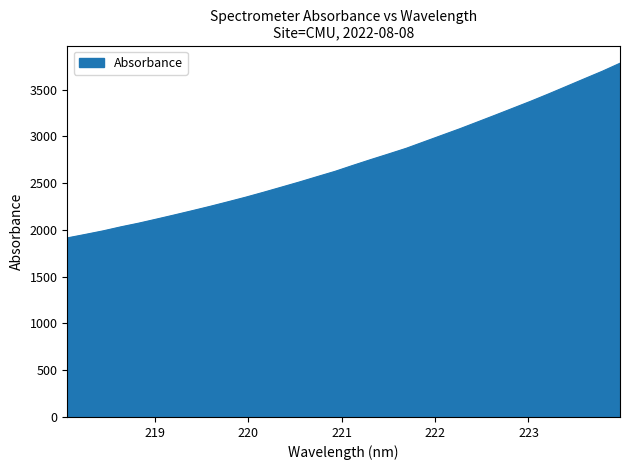

Count the number of data series in this chart.

1